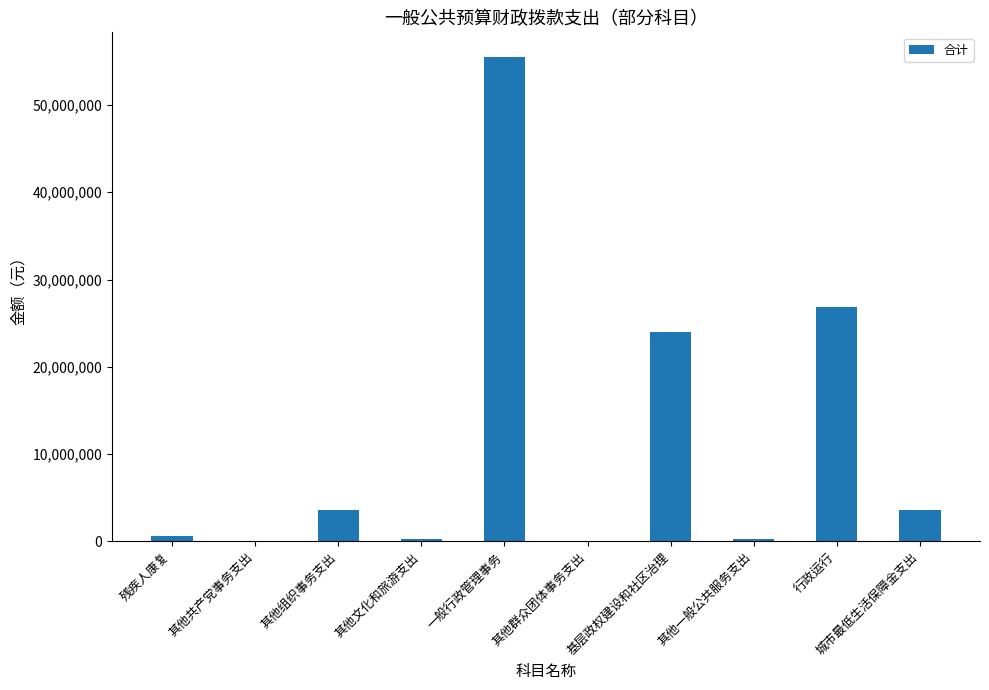

What is the sum of all values?

114727803.5